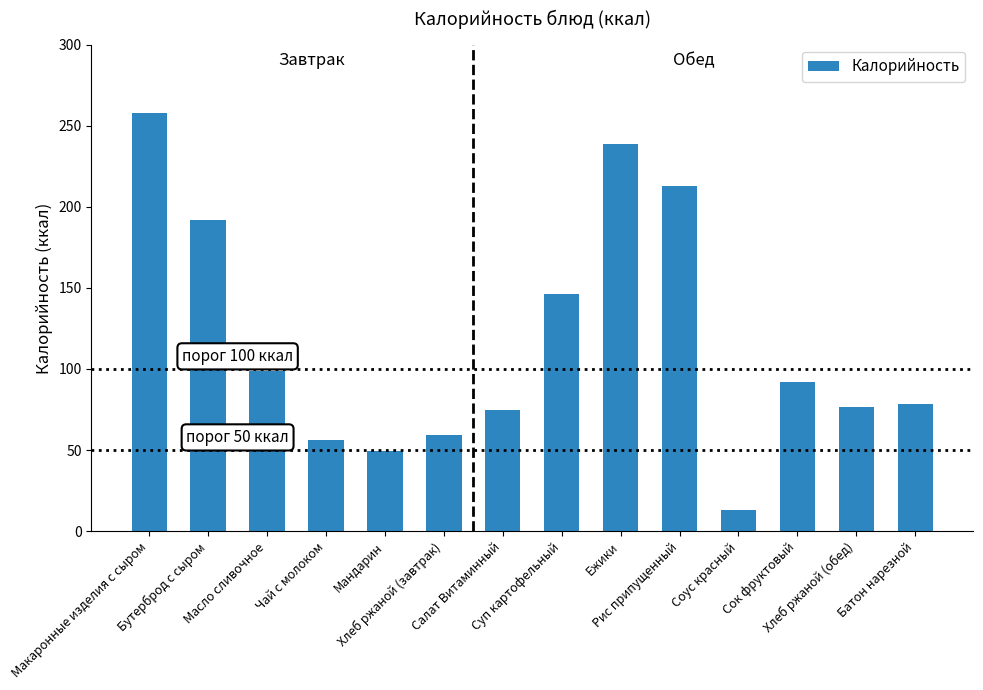

What is the label of the 13th bar from the left?

Хлеб ржаной (обед)